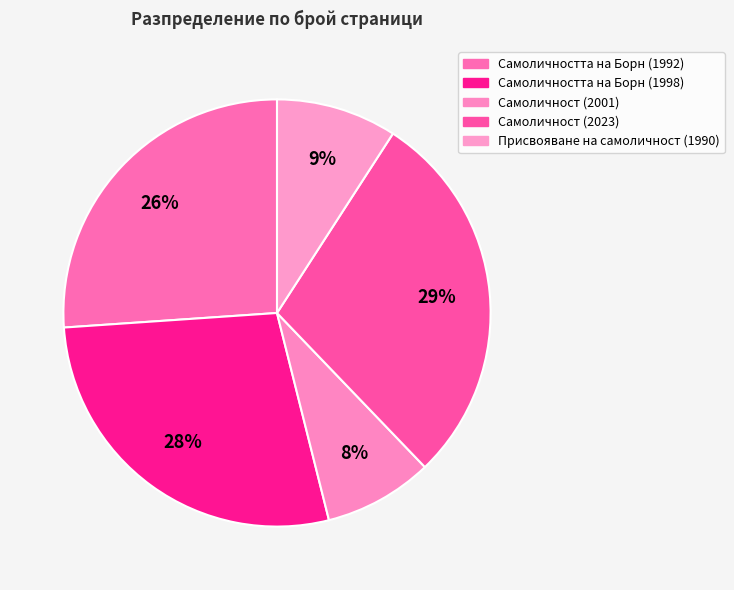

Rank the categories by value from lowest to highest.

Самоличност (2001), Присвояване на самоличност (1990), Самоличността на Борн (1992), Самоличността на Борн (1998), Самоличност (2023)